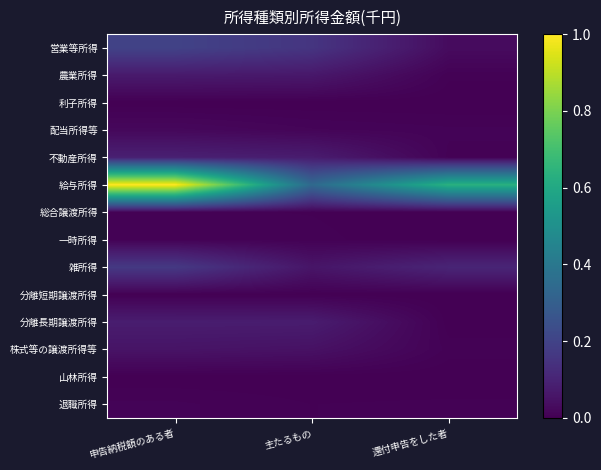

Which label corresponds to the smallest value in the chart?

還付申告をした者